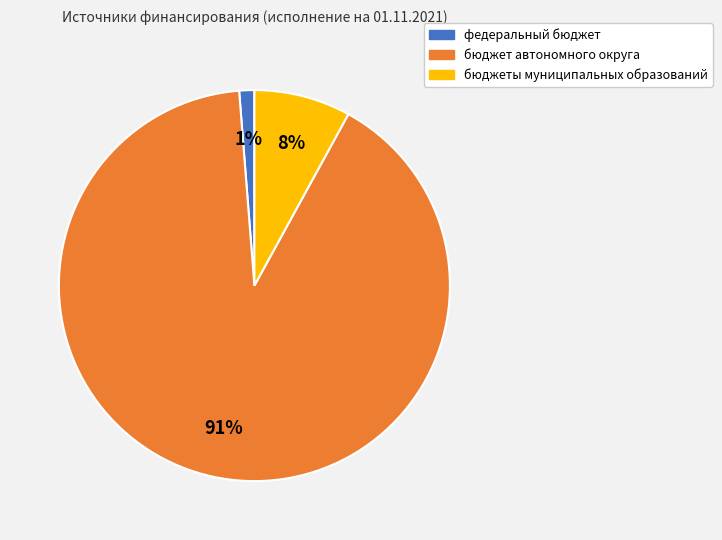

What is the smallest slice in the pie chart?

федеральный бюджет